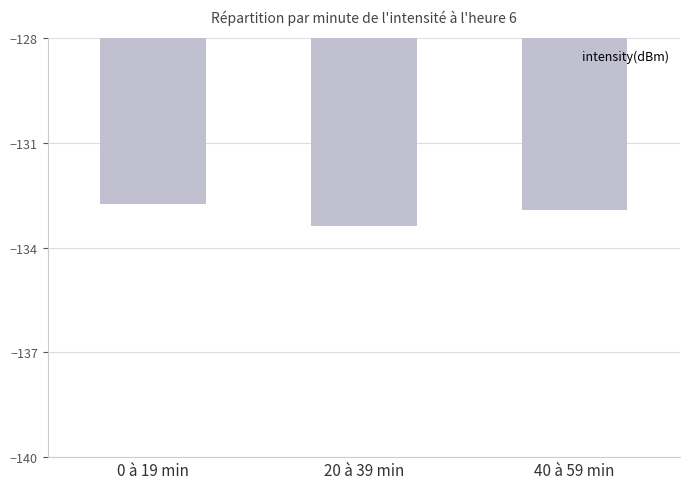

What is the average value?

-133.0